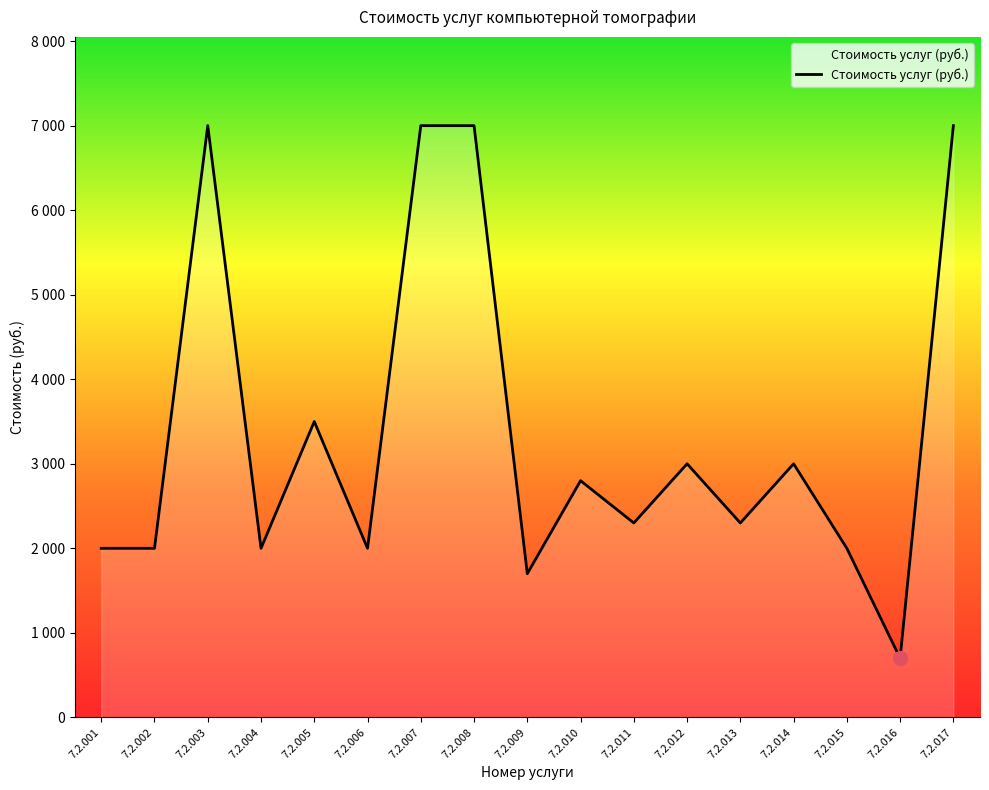

How many interior local valleys (lower than both neighbors) does the data have?

6